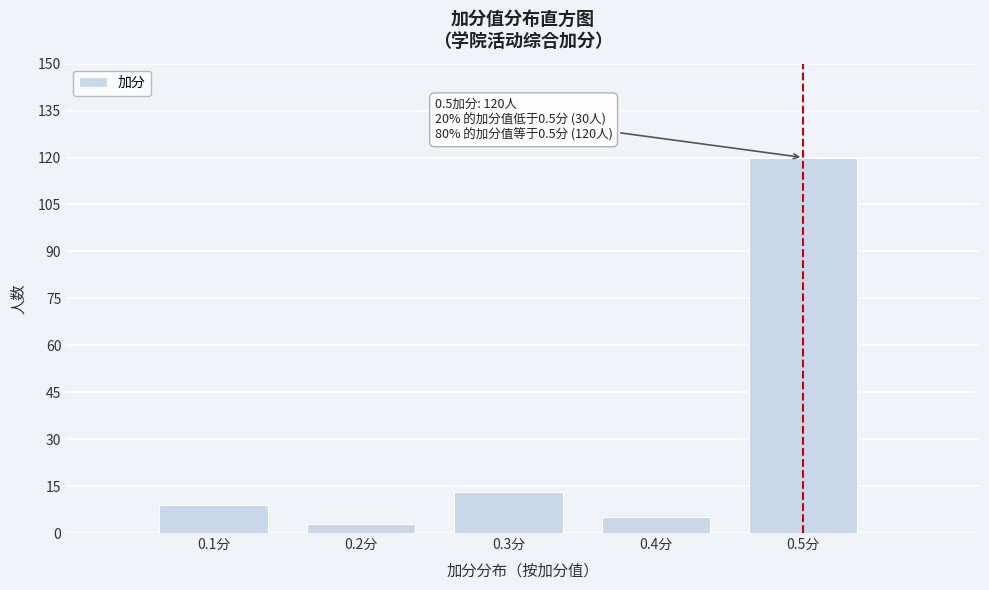

Over which range of the x-axis is the bar tallest?

0.45 to 0.55